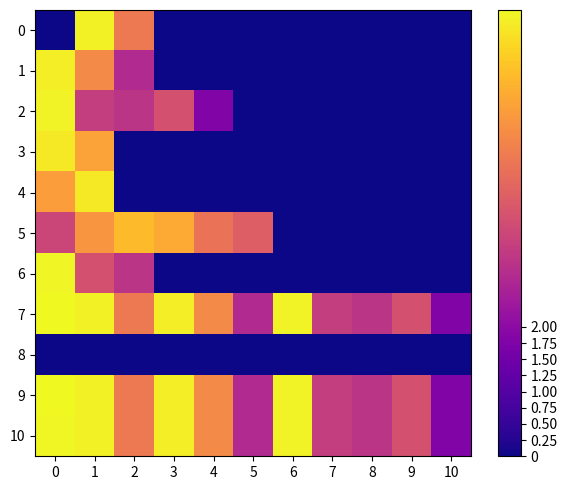

Reading left to right, list all the values displayed in this chart.

0: 0=0.0	1=6.8	2=4.6	3=0.0	4=0.0	5=0.0	6=0.0	7=0.0	8=0.0	9=0.0	10=0.0
1: 0=6.7	1=5.0	2=2.8	3=0.0	4=0.0	5=0.0	6=0.0	7=0.0	8=0.0	9=0.0	10=0.0
2: 0=6.8	1=3.3	2=3.0	3=3.7	4=1.8	5=0.0	6=0.0	7=0.0	8=0.0	9=0.0	10=0.0
3: 0=6.6	1=5.4	2=0.0	3=0.0	4=0.0	5=0.0	6=0.0	7=0.0	8=0.0	9=0.0	10=0.0
4: 0=5.4	1=6.7	2=0.0	3=0.0	4=0.0	5=0.0	6=0.0	7=0.0	8=0.0	9=0.0	10=0.0
5: 0=3.4	1=5.2	2=5.9	3=5.6	4=4.5	5=4.0	6=0.0	7=0.0	8=0.0	9=0.0	10=0.0
6: 0=6.8	1=3.7	2=3.0	3=0.0	4=0.0	5=0.0	6=0.0	7=0.0	8=0.0	9=0.0	10=0.0
7: 0=6.9	1=6.8	2=4.6	3=6.7	4=5.0	5=2.8	6=6.8	7=3.3	8=3.0	9=3.7	10=1.8
8: 0=0.0	1=0.0	2=0.0	3=0.0	4=0.0	5=0.0	6=0.0	7=0.0	8=0.0	9=0.0	10=0.0
9: 0=6.9	1=6.8	2=4.6	3=6.7	4=5.0	5=2.8	6=6.8	7=3.3	8=3.0	9=3.7	10=1.8
10: 0=6.9	1=6.8	2=4.6	3=6.7	4=5.0	5=2.8	6=6.8	7=3.3	8=3.0	9=3.7	10=1.8